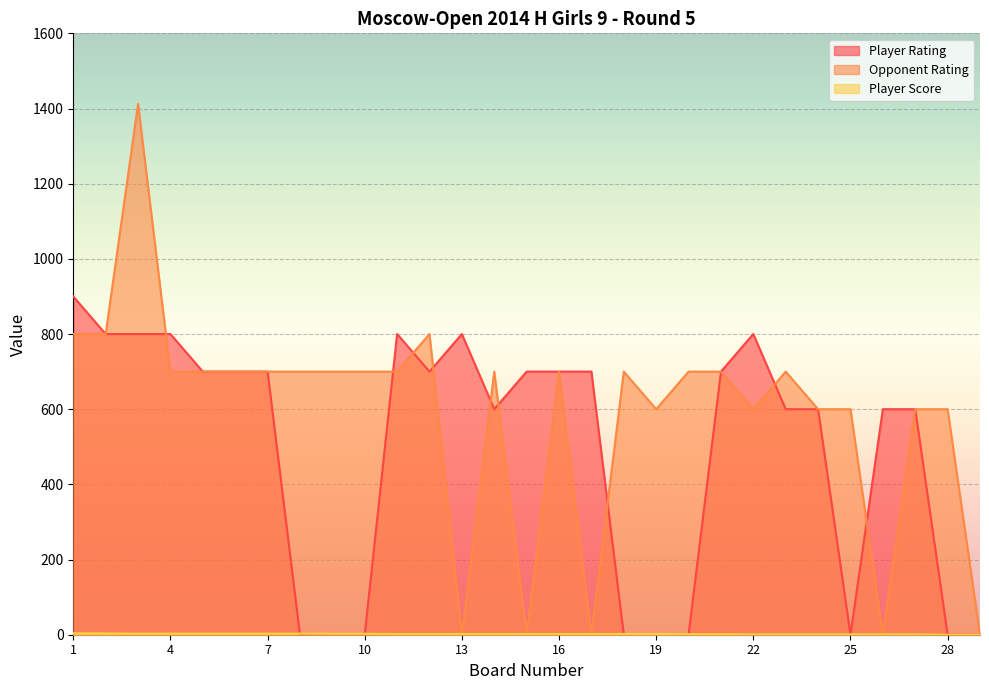

The Player Rating series shows 223.6 at 16. True or false?

False